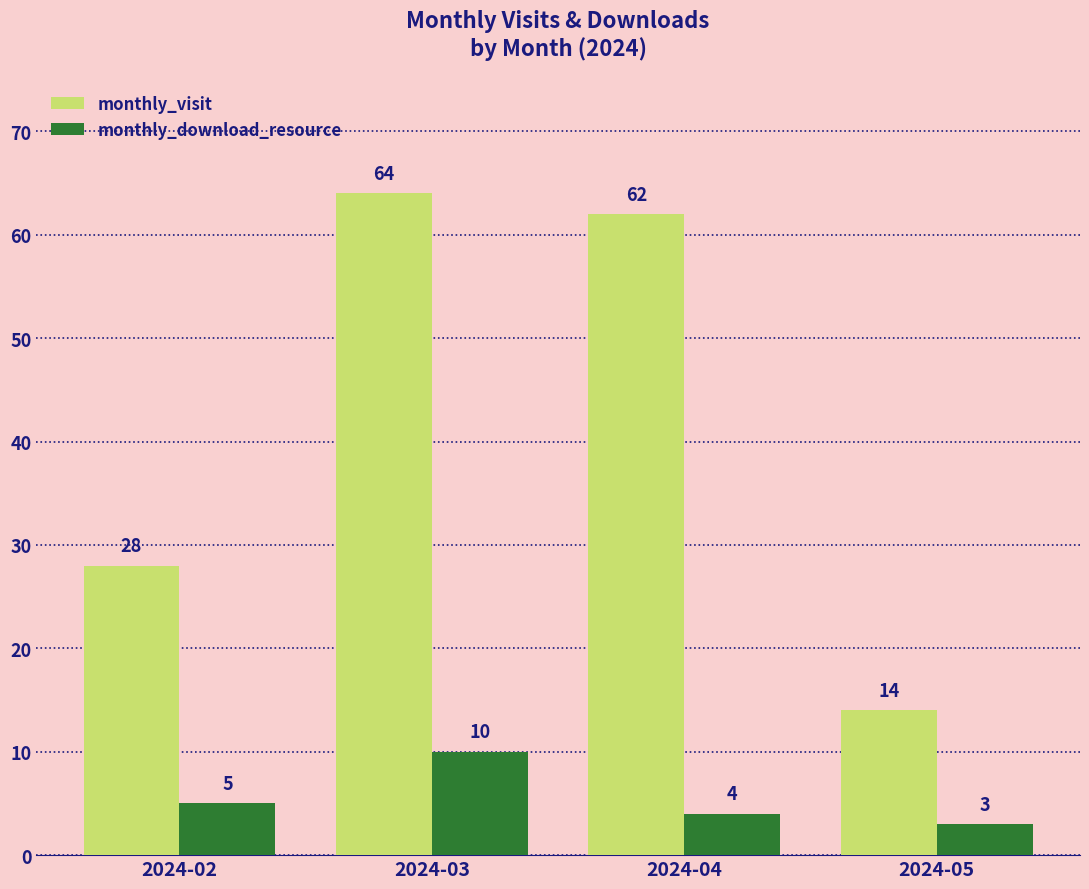

Is the value of monthly_download_resource at 2024-05 greater than the value of monthly_visit at 2024-04?

No